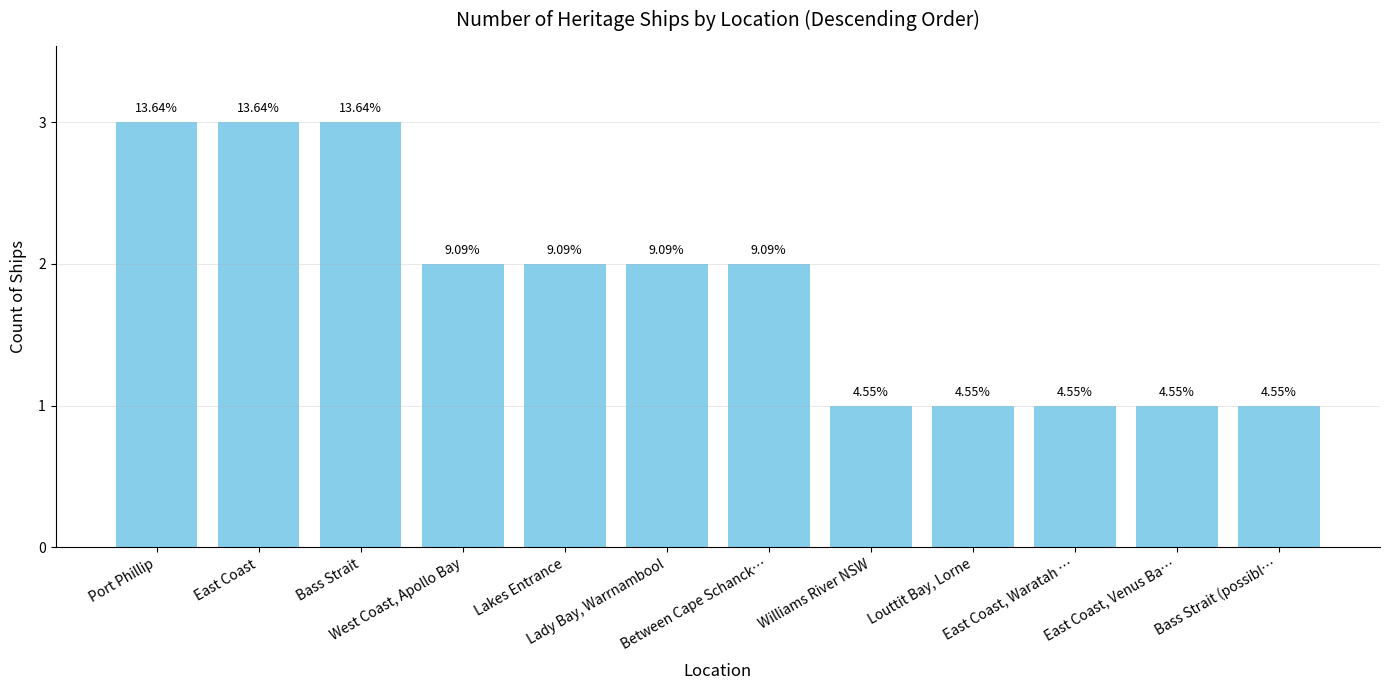

How many bars are there in total?

12